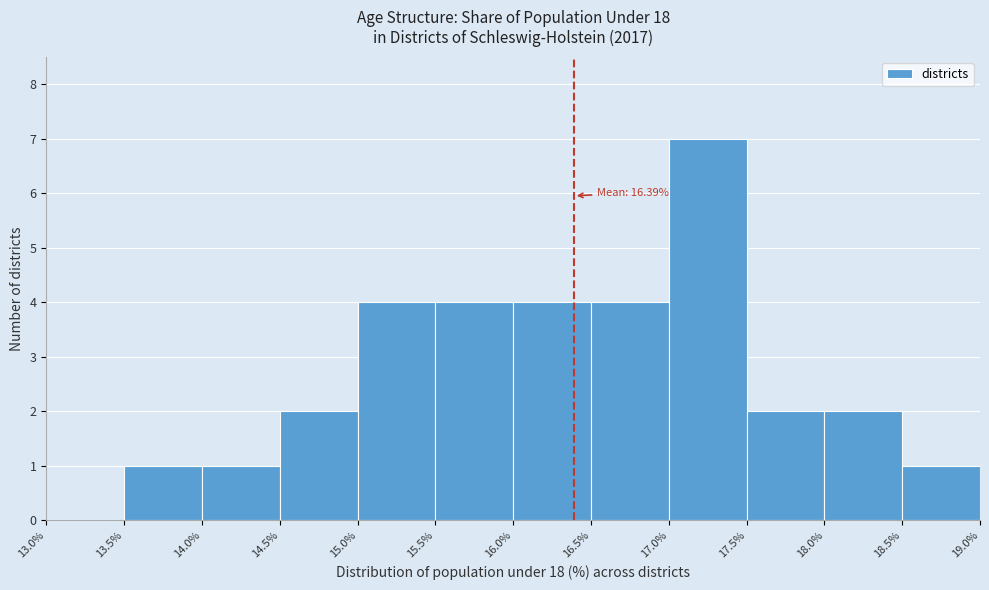

Which range on the x-axis has the tallest bar?

17.0% to 17.5%